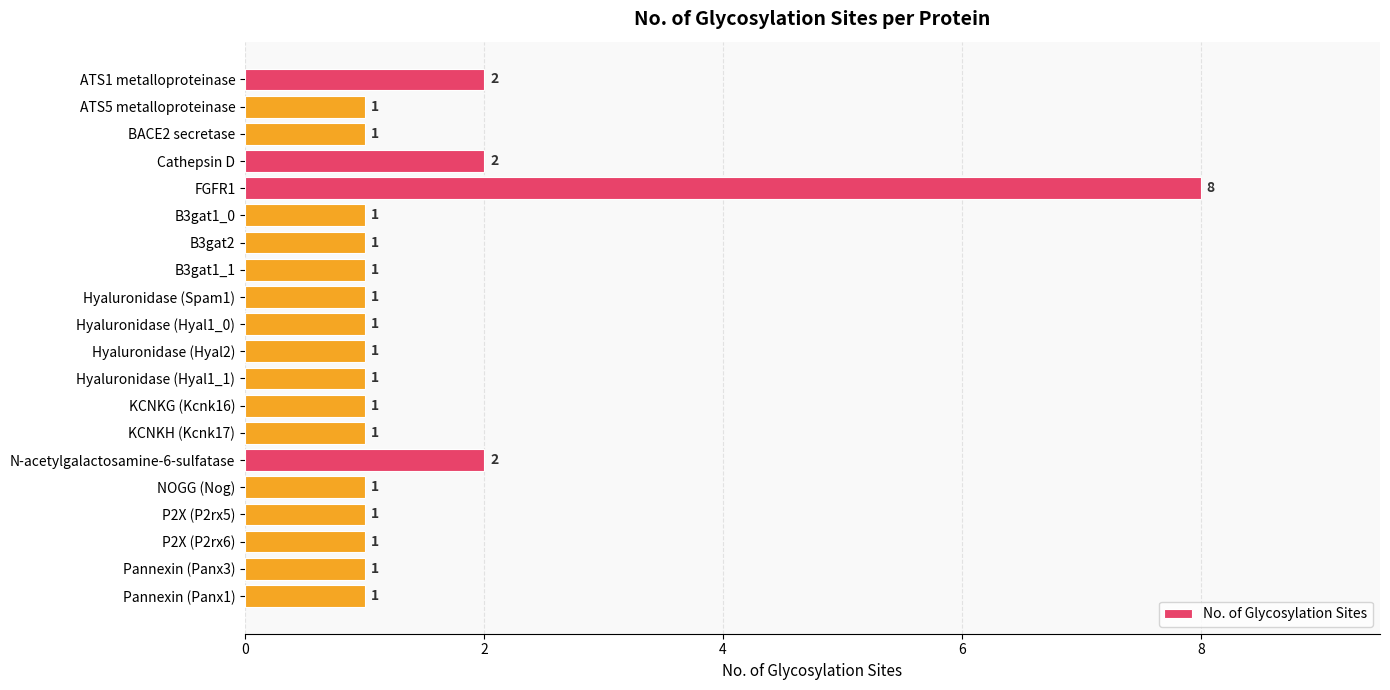

What is the label of the 13th bar from the bottom?

B3gat1_1